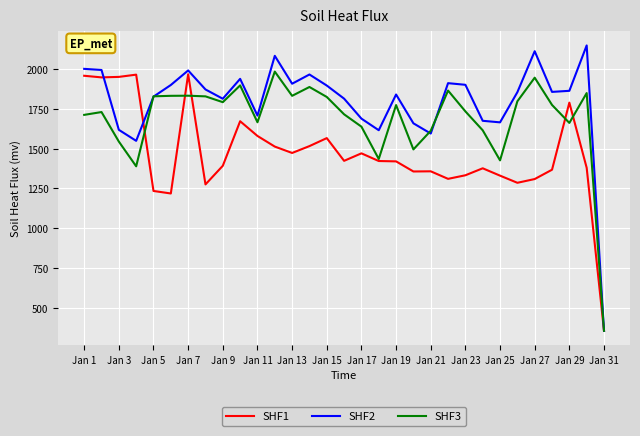

Rank the series by their average value, from lowest to highest.

SHF1, SHF3, SHF2